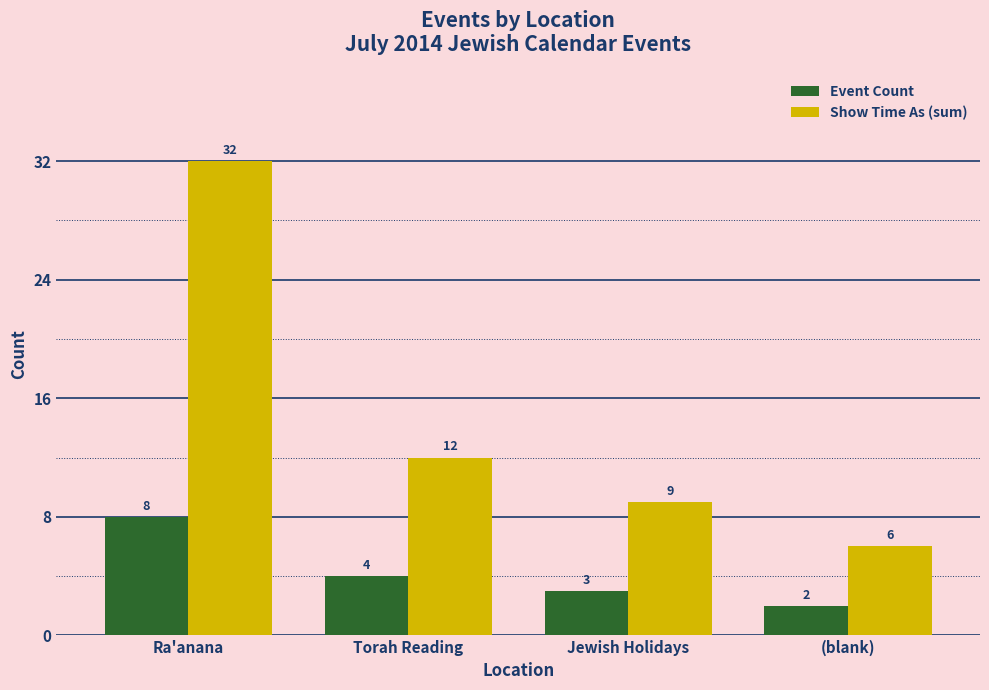

What are all the series names shown in the legend?

Event Count, Show Time As (sum)